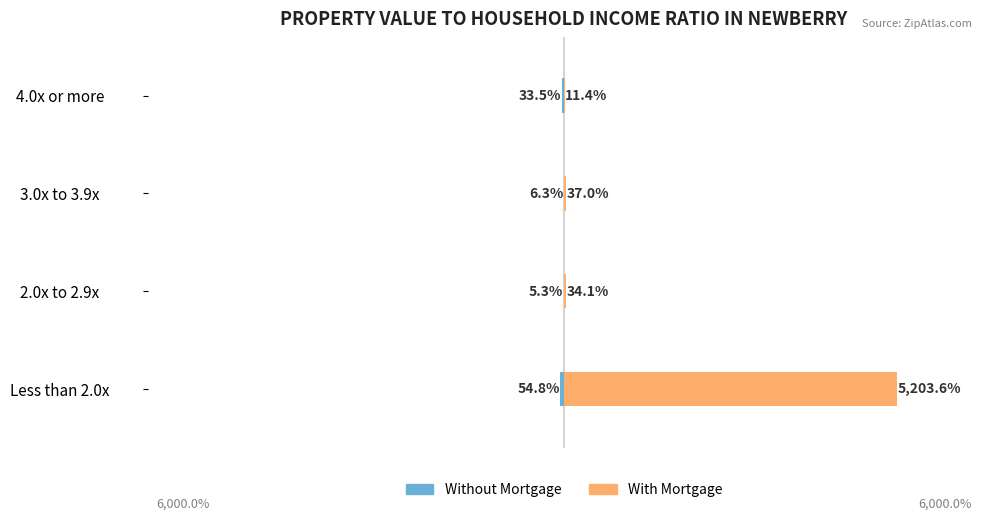

What is the lowest value of the With Mortgage series?

11.4